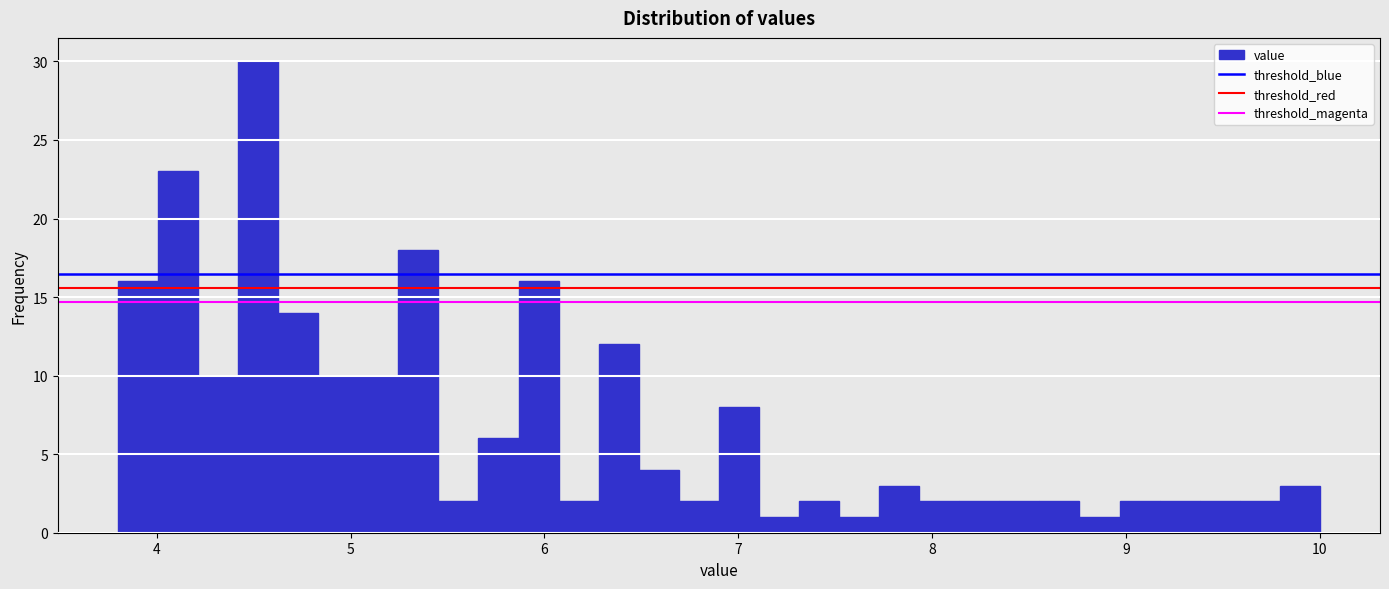

Around what value on the x-axis is the tallest bar? Give the approximate position of its centre, as read against the axis.

4.5